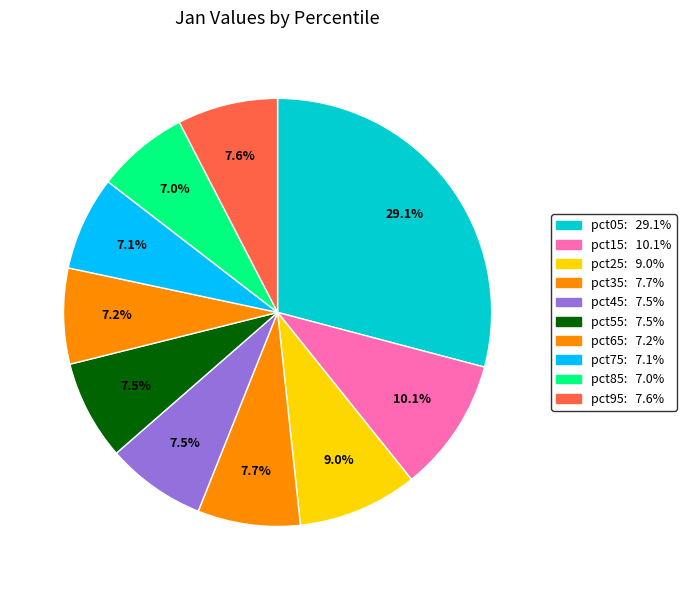

Is there a majority slice in this chart?

No